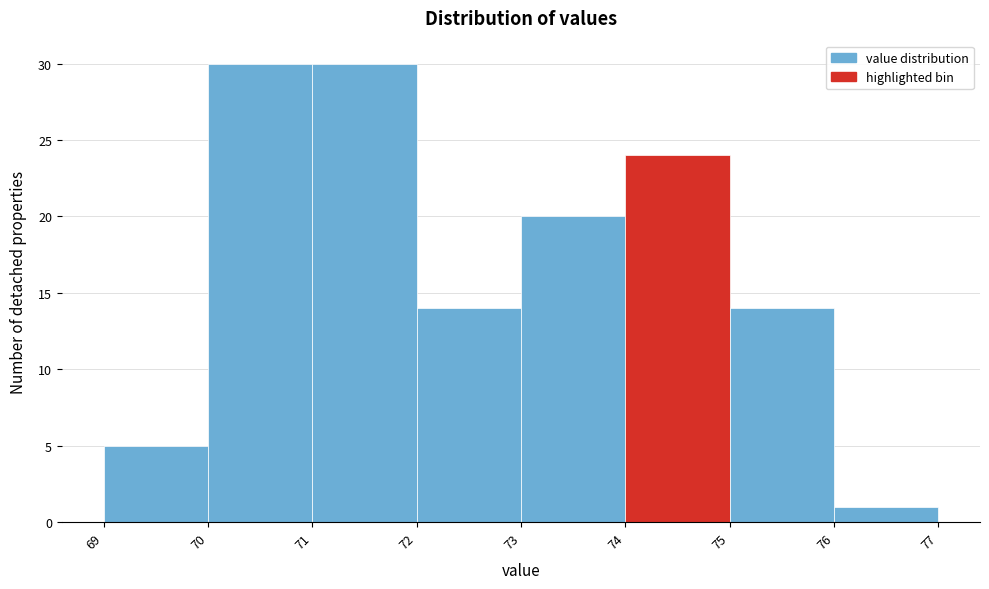

What is the height of the bar covering 70 to 71 on the x-axis? The values are not printed on the chart, so give them approximately, as read against the axis.

30